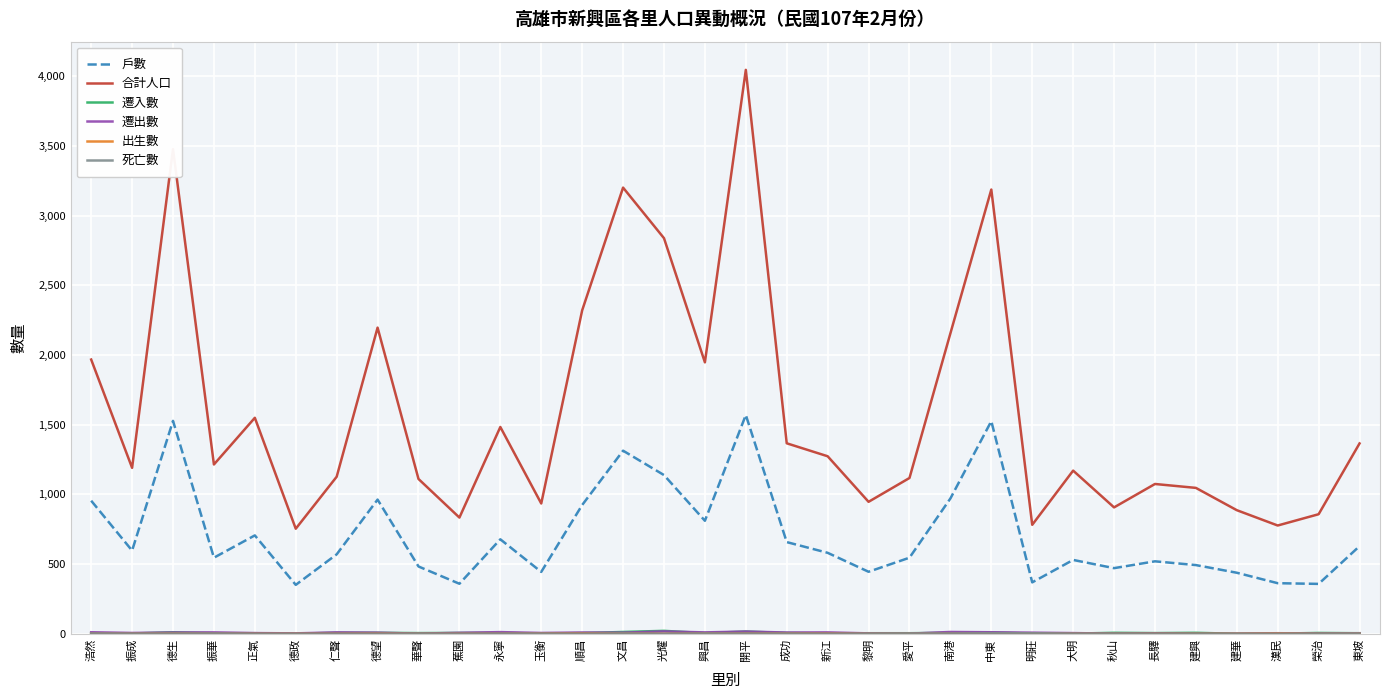

Is it true that 合計人口 equals 947 at 黎明?

True